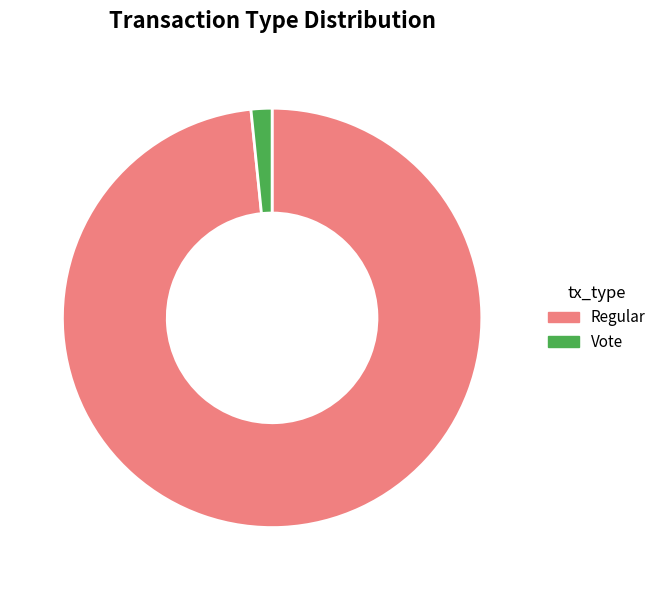

Does any single category account for the majority?

Yes